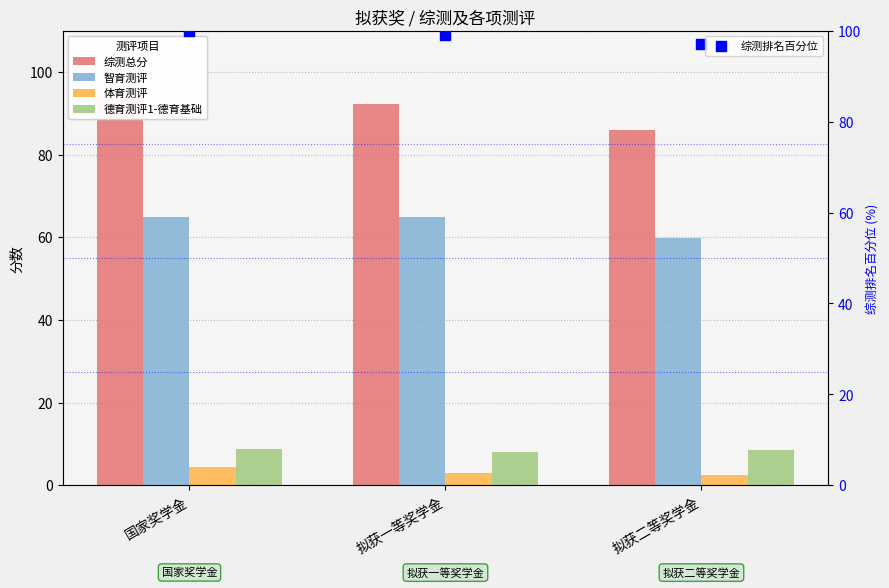

At which category is the sum across all series the highest?

国家奖学金